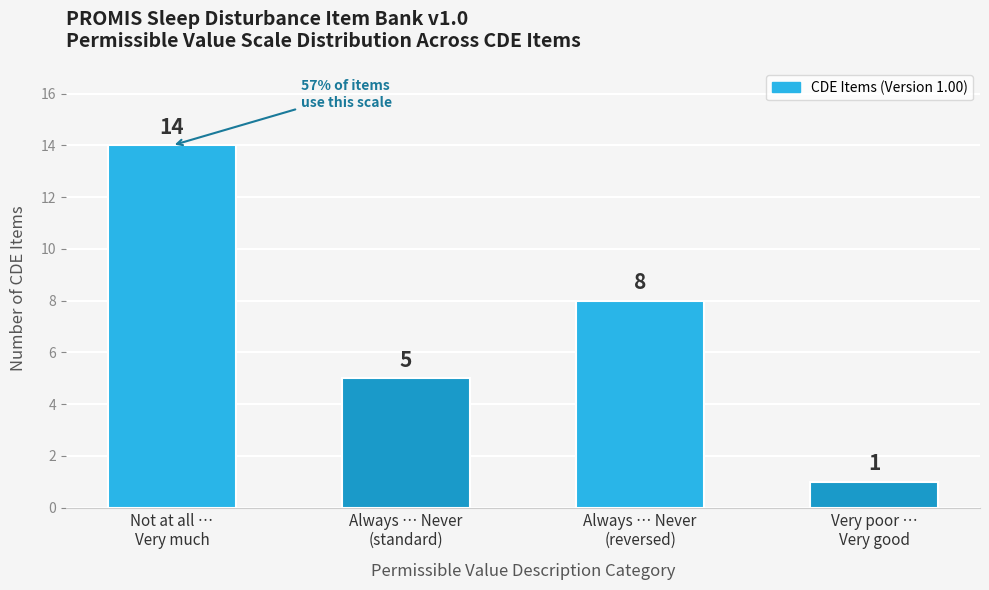

What is the label of the 2nd bar from the left?

Always … Never
(standard)